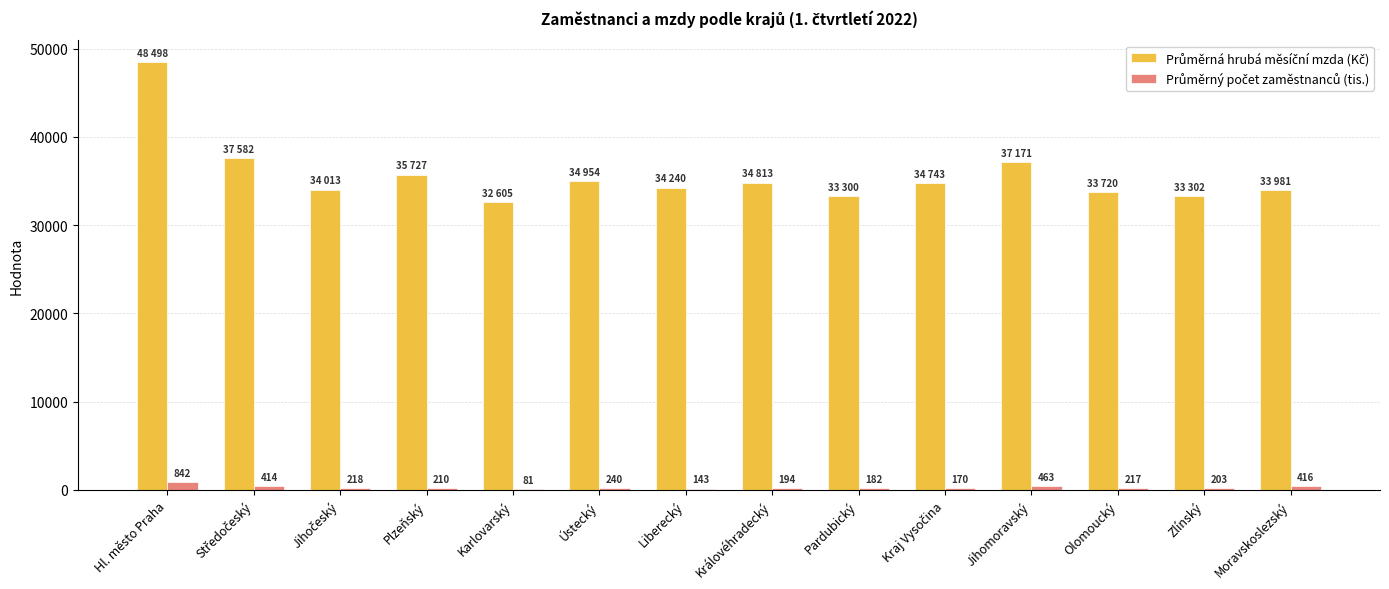

Which label corresponds to the largest value in the chart?

Hl. město Praha